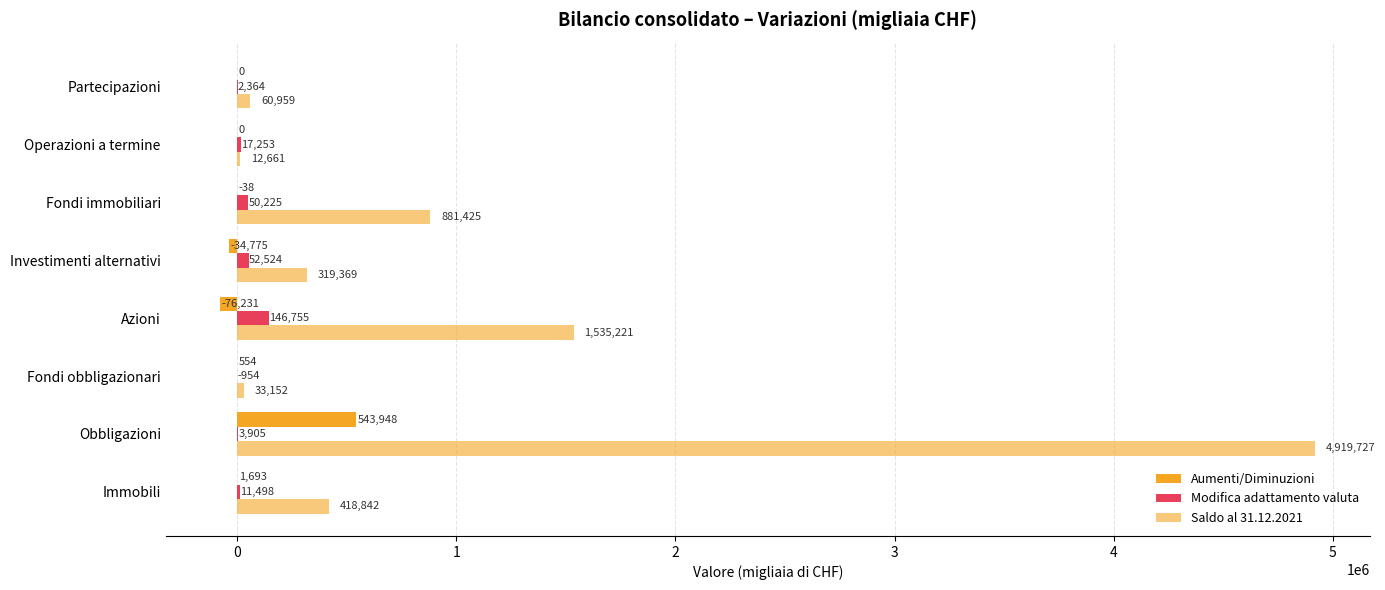

Count the number of data series in this chart.

3